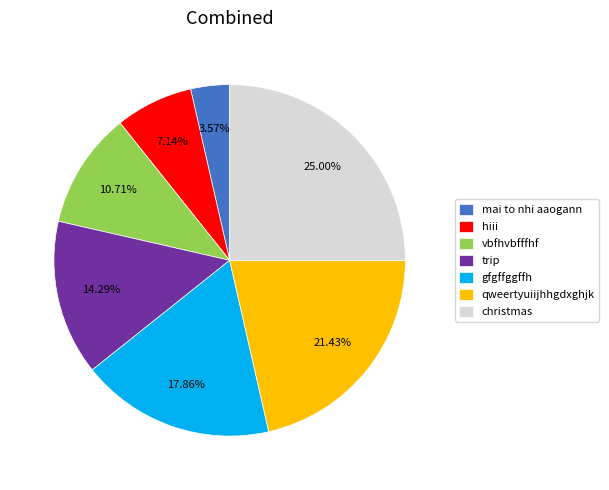

To the nearest percent, what percentage of the pie is vbfhvbfffhf?

11%